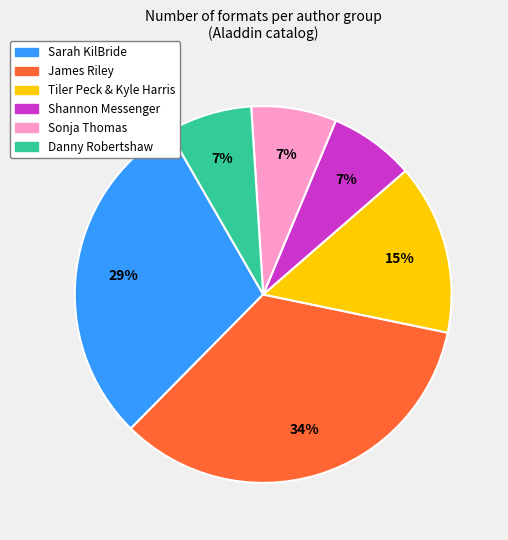

Does any single category account for the majority?

No